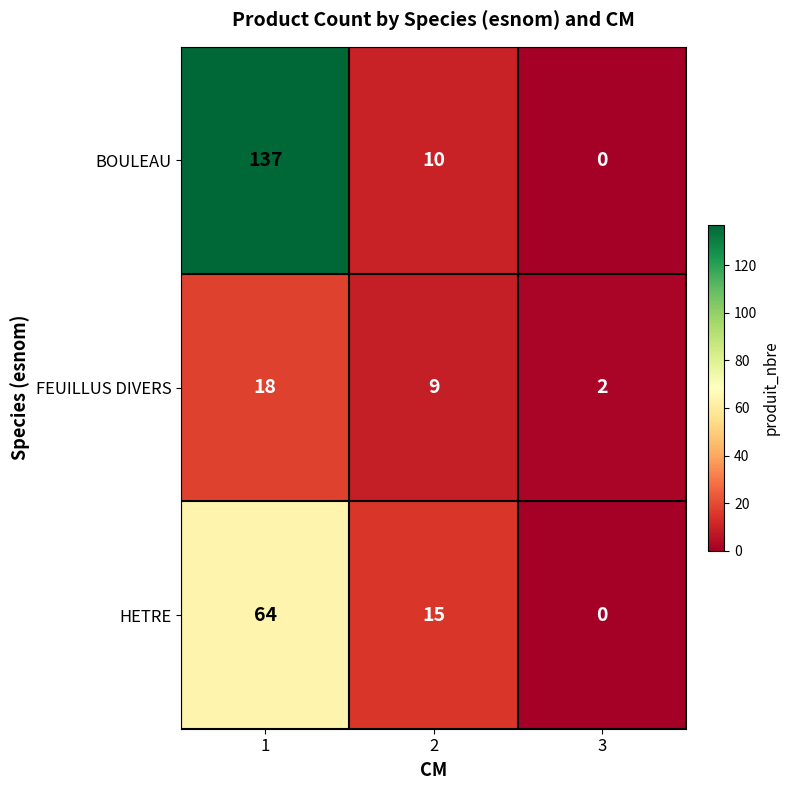

What is the highest value of the BOULEAU series?

137